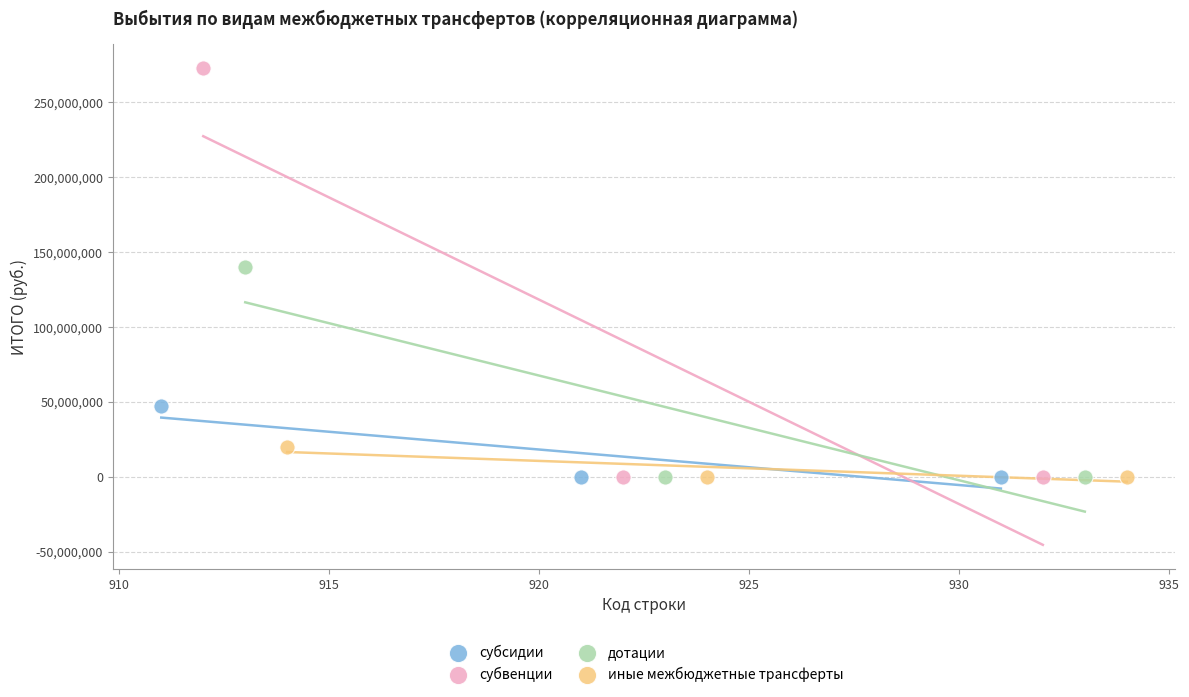

Which series contains the highest Y value?

субвенции